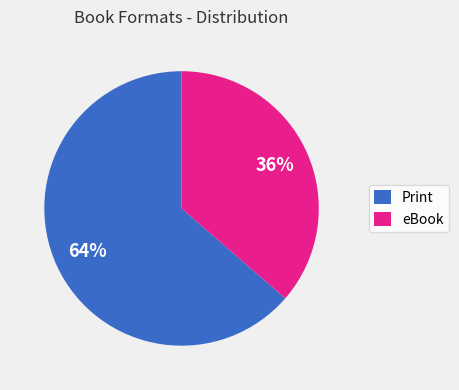

Rank the categories by value from lowest to highest.

eBook, Print